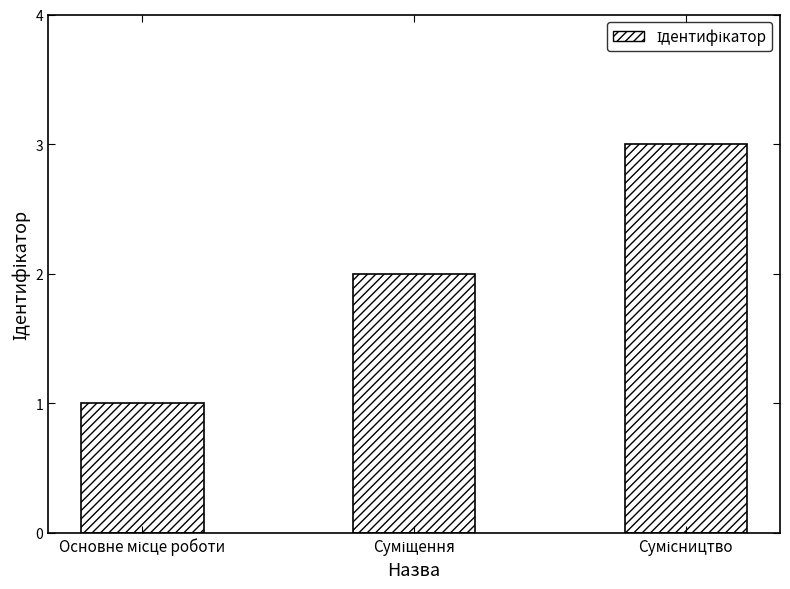

What is the value of the 1st bar from the left?

1